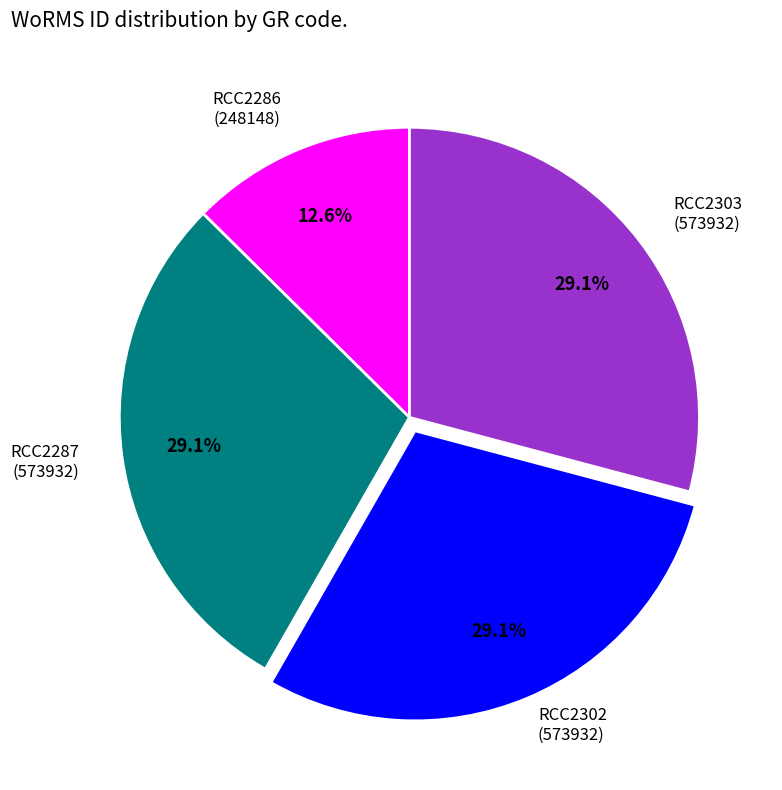

Count the number of slices in the pie.

4